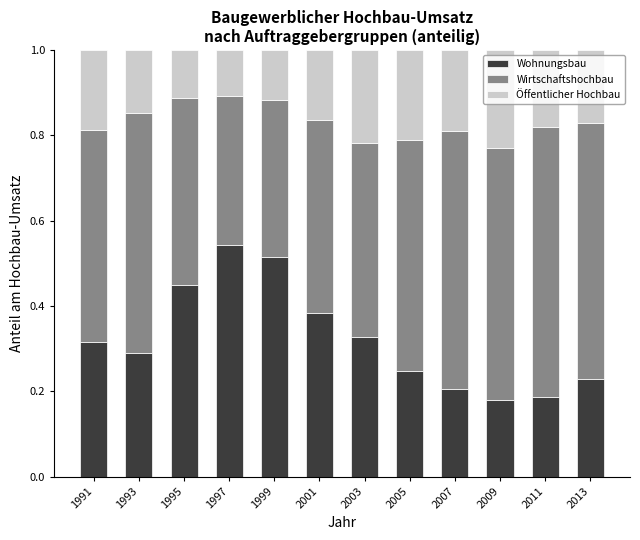

How many distinct data groups are displayed?

3